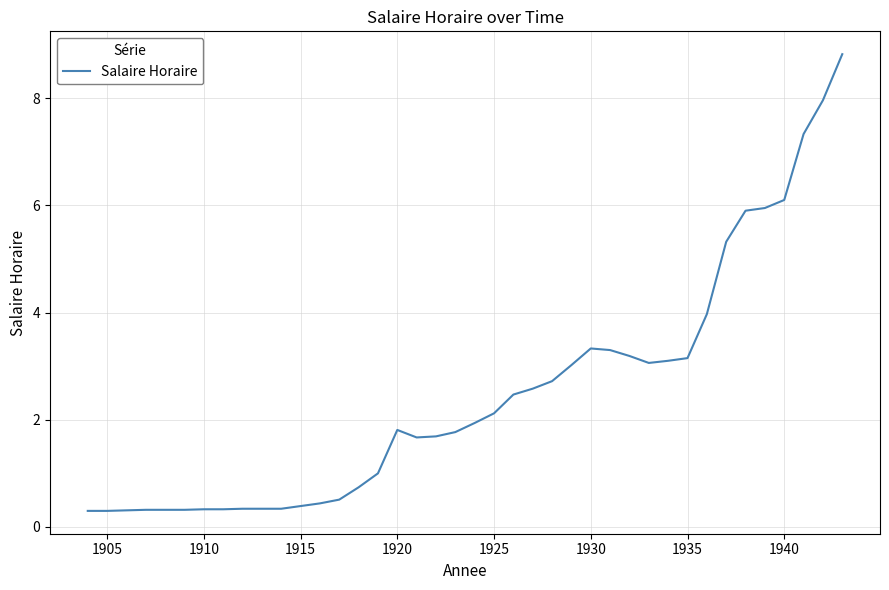

What is the greatest value displayed?

8.8